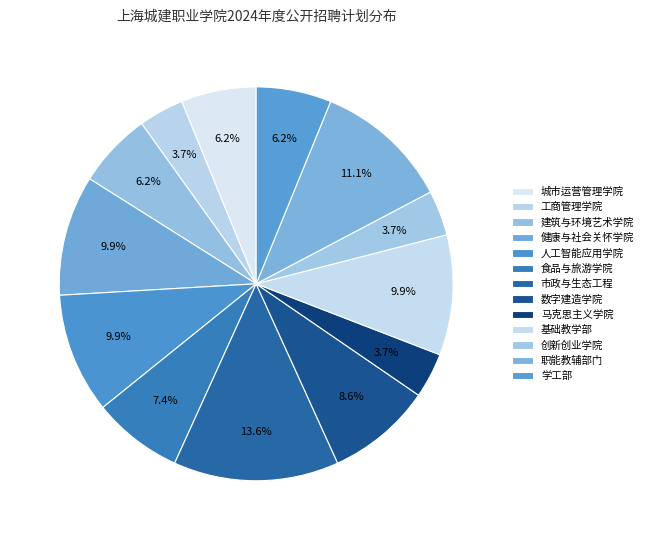

How many slices are in this pie chart?

13